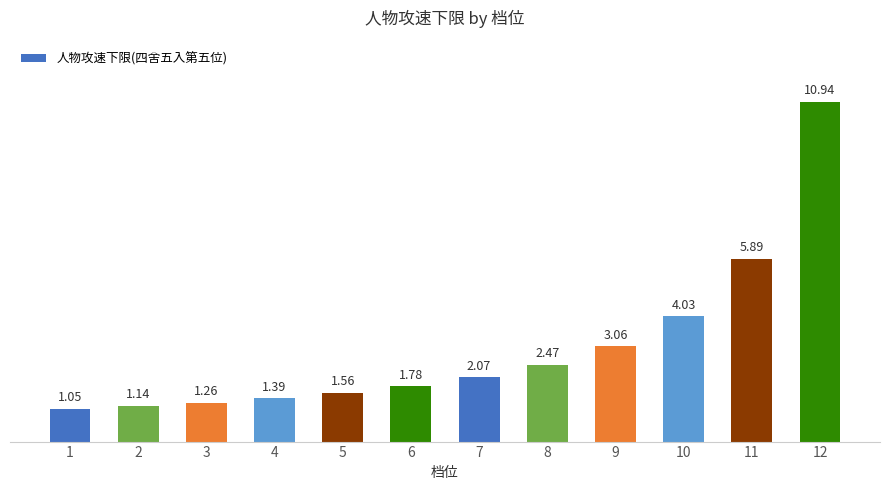

List the labels in order of value, largest first.

12, 11, 10, 9, 8, 7, 6, 5, 4, 3, 2, 1